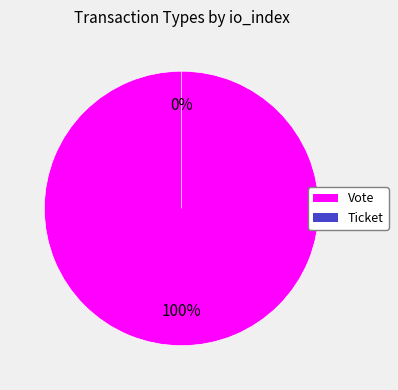

Is it true that Ticket is 0% of the pie?

True